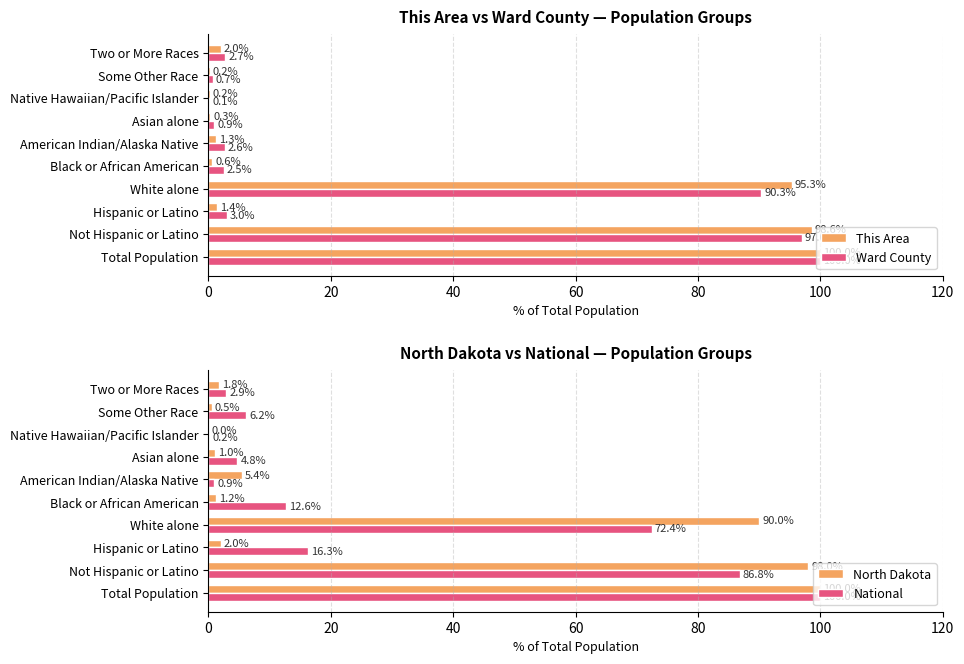

Does the chart contain stacked bars?

No